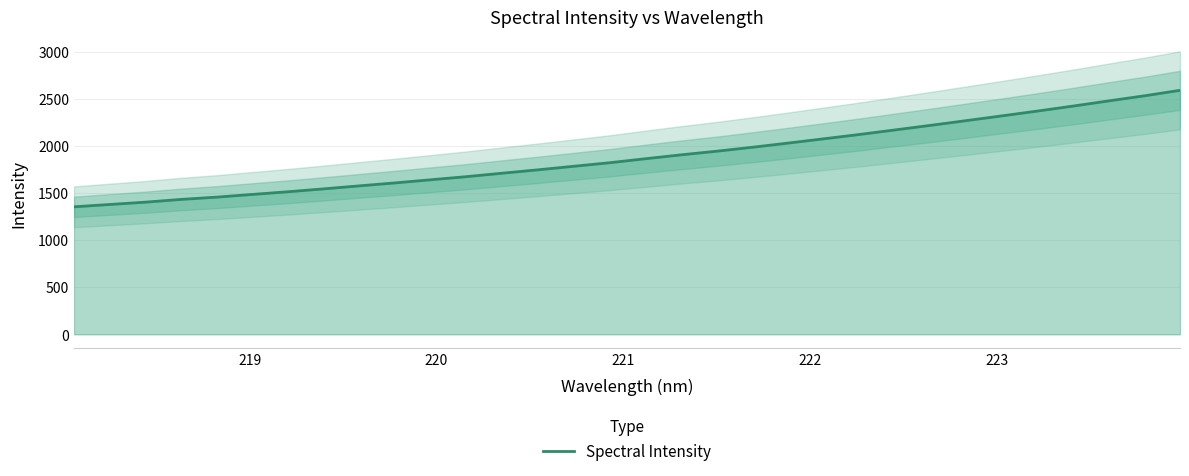

What is the highest value of the Spectral Intensity series?

2588.0